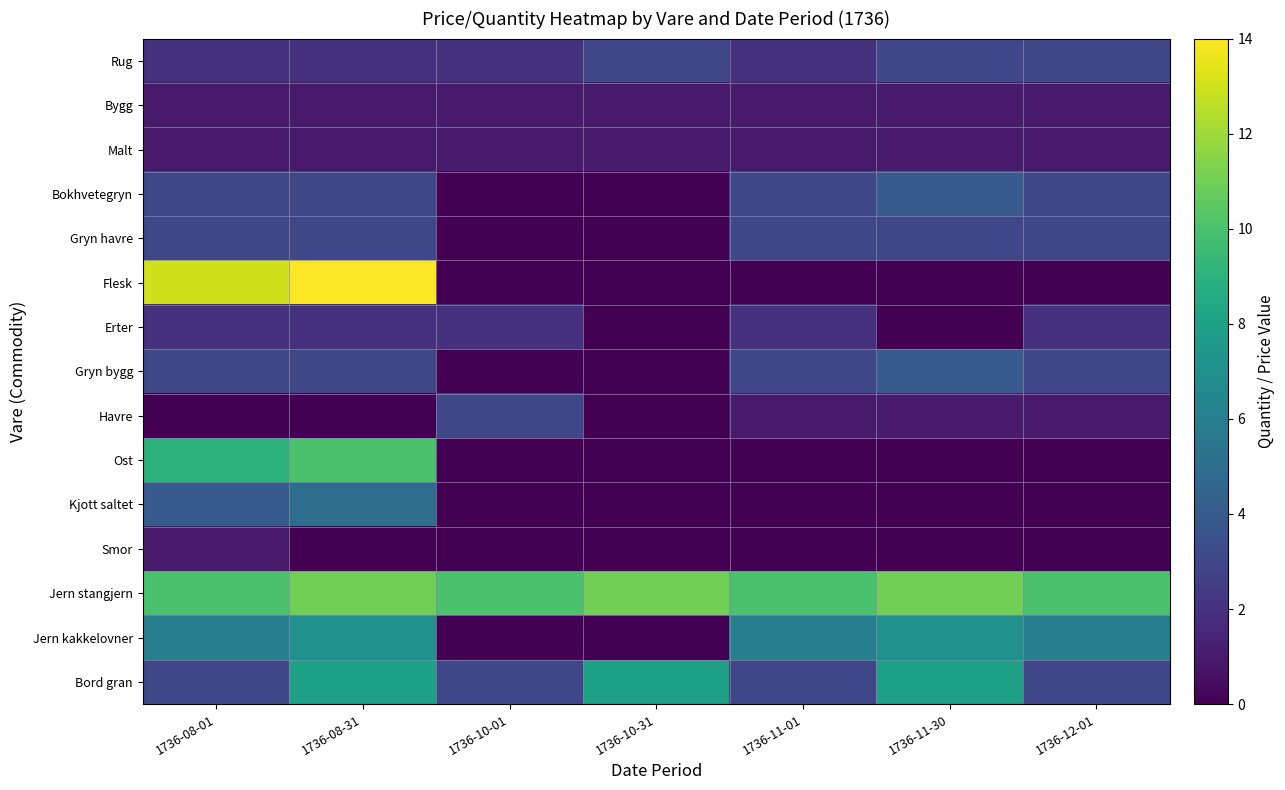

At how many categories does at least one series exceed 1?

7